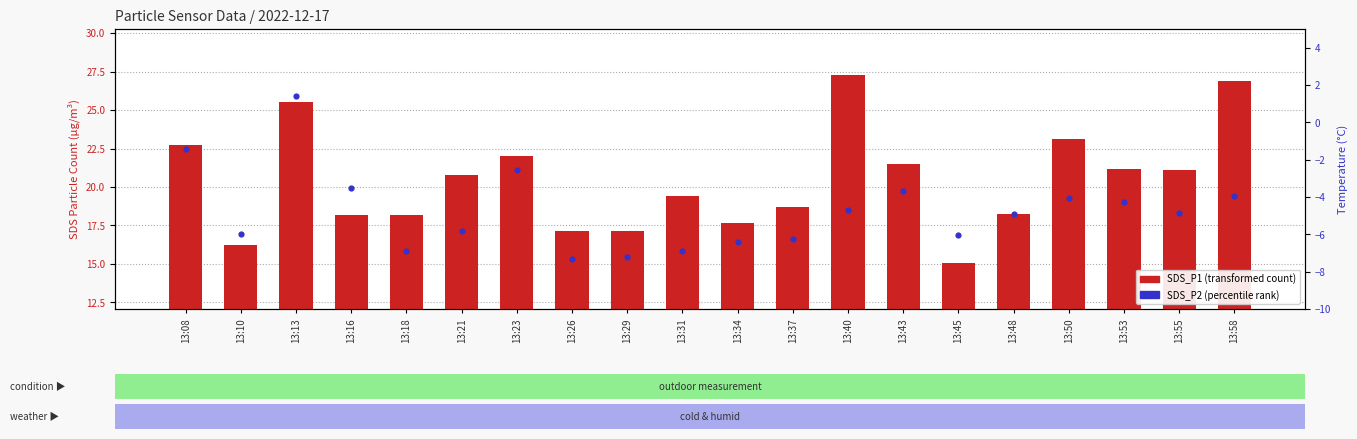

Which series has the largest Y range (max minus min)?

SDS_P1 (transformed count)